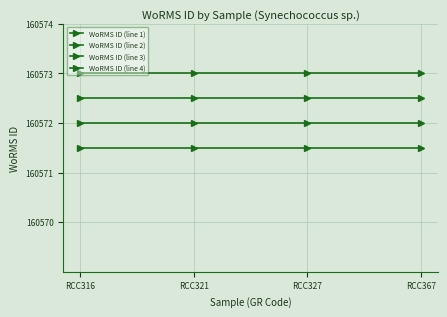

Is this an area chart (filled region under the line)?

No